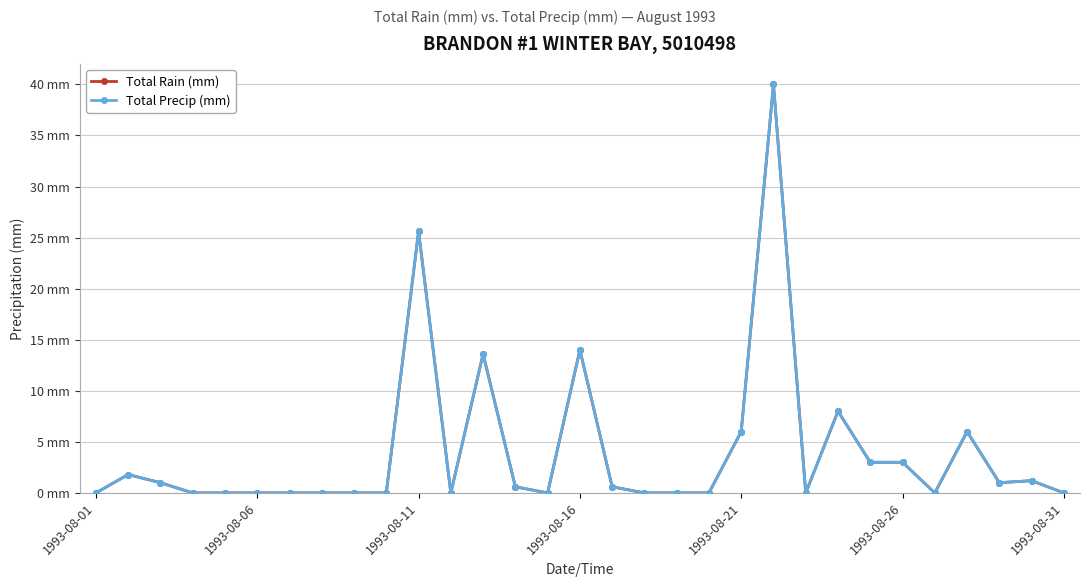

Does the chart have visible grid lines?

Yes